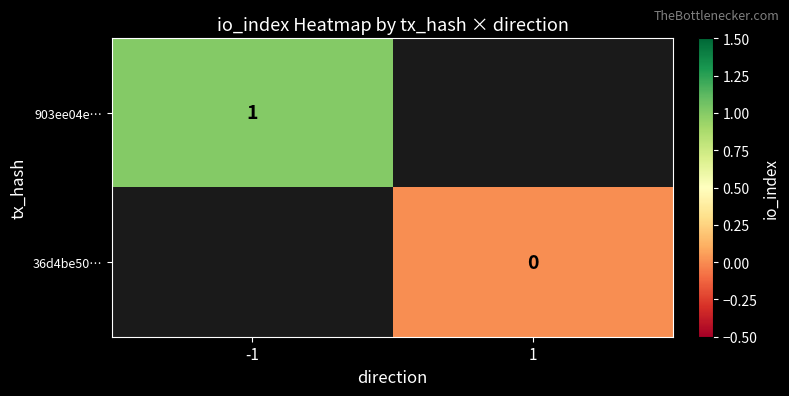

The 903ee04e… series shows 1 at -1. True or false?

True